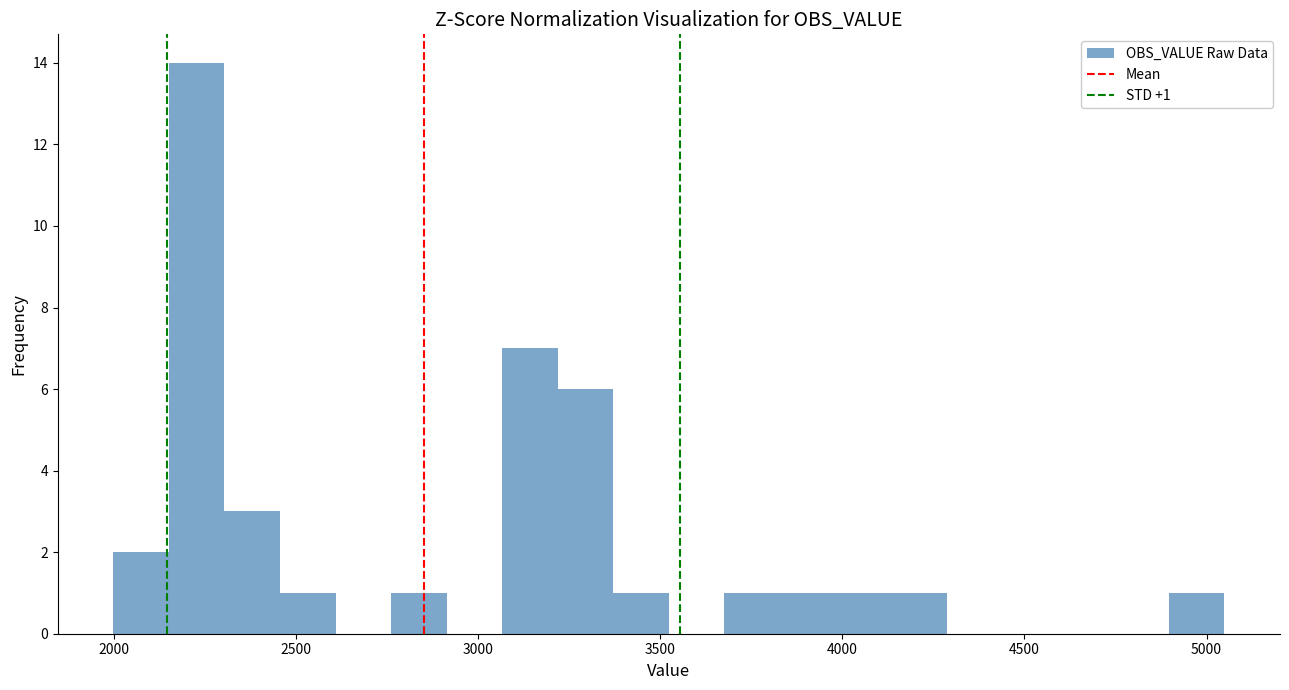

Around what value on the x-axis is the tallest bar? Give the approximate position of its centre, as read against the axis.

2250